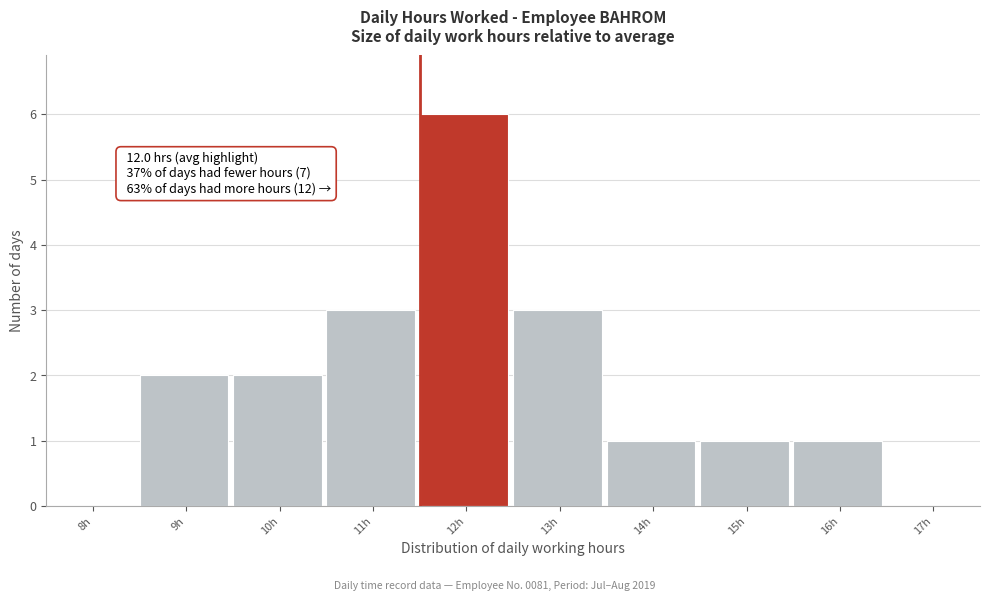

Reading left to right, list all the values displayed in this chart.

8h=0	9h=2	10h=2	11h=3	12h=6	13h=3	14h=1	15h=1	16h=1	17h=0